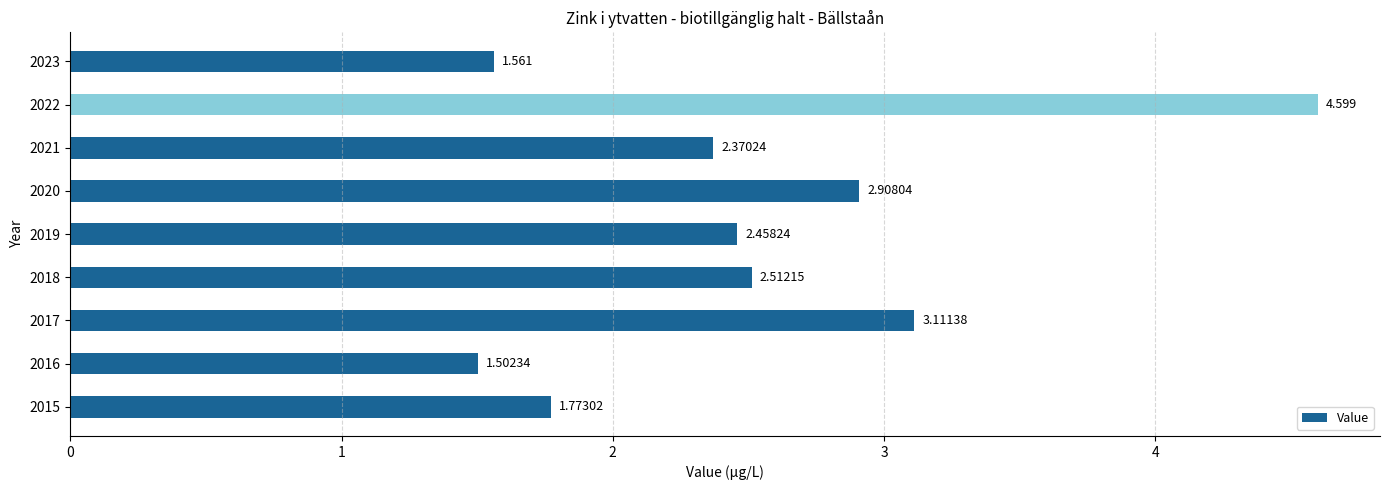

What is the difference between the maximum and second lowest values?

3.0